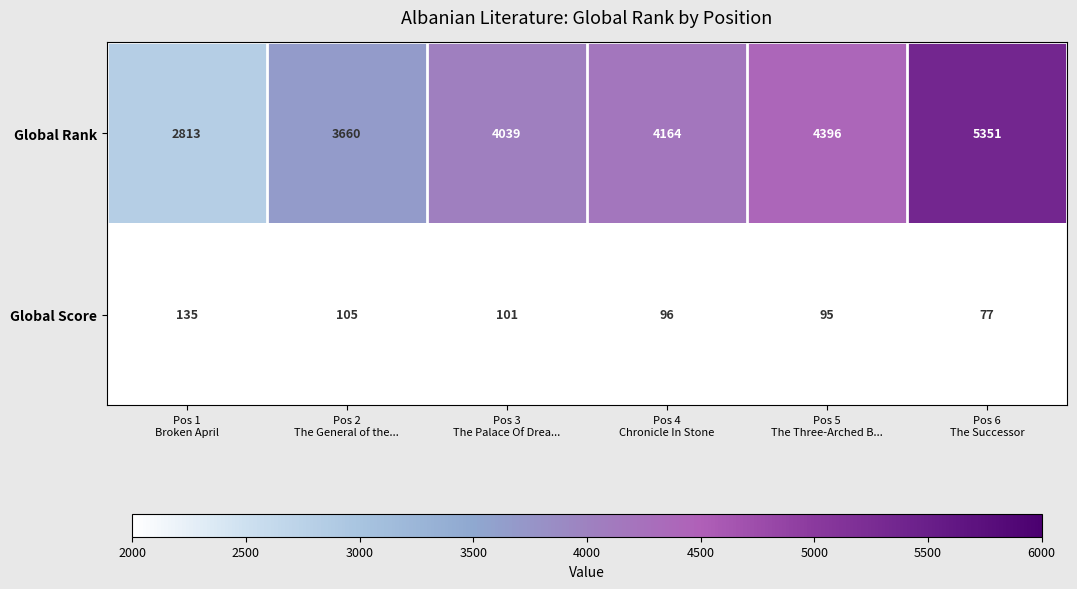

What is the sum of all Global Score values?

609